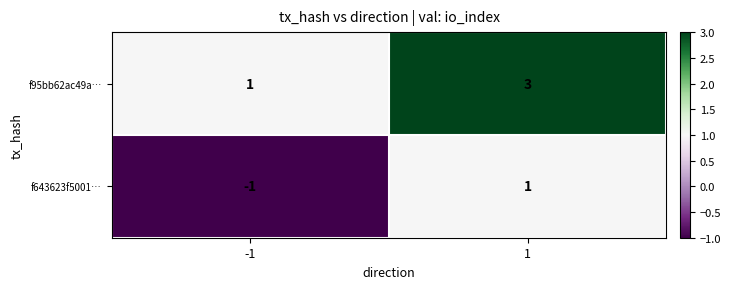

Rank the series at -1 from highest to lowest value.

f95bb62ac49a…, f643623f5001…